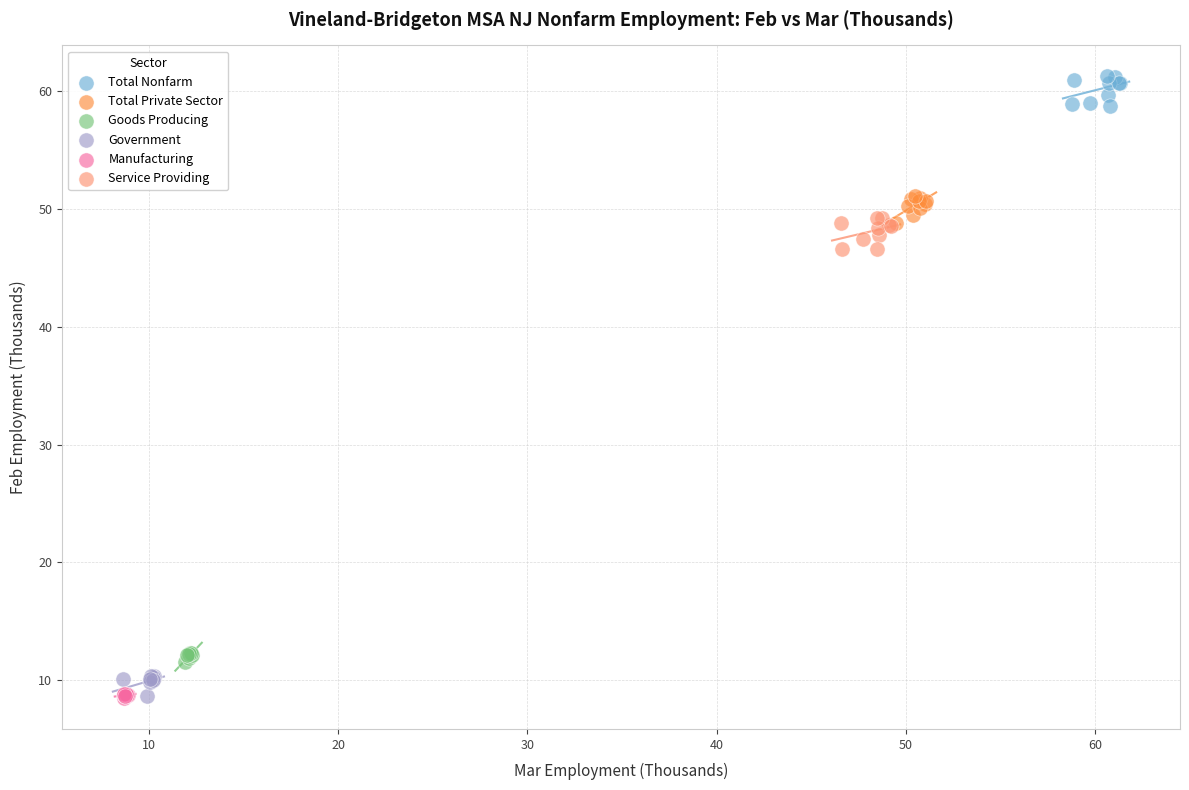

What are all the series names shown in the legend?

Total Nonfarm, Total Private Sector, Goods Producing, Government, Manufacturing, Service Providing